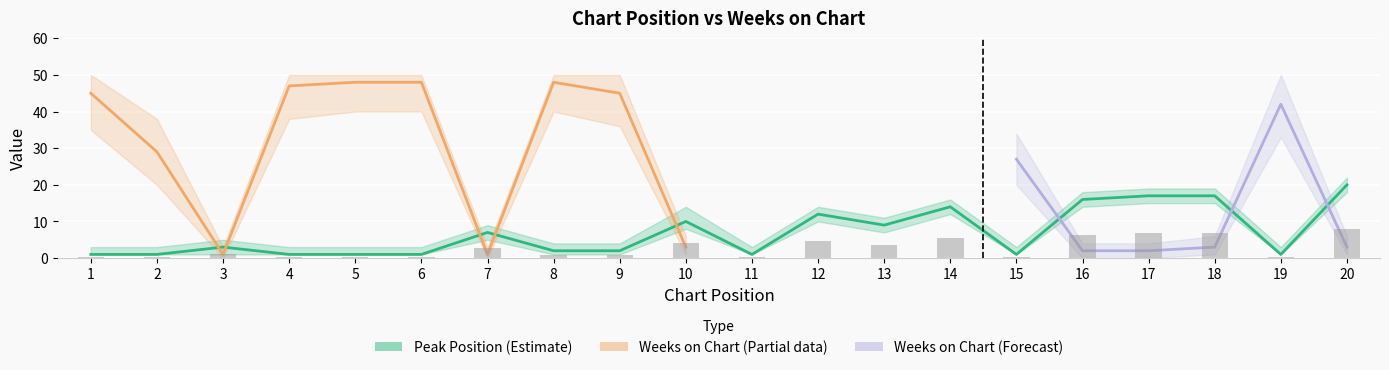

Reading right to left, transcribe all the data shown in this chart.

20=20	19=1	18=17	17=17	16=16	15=1	14=14	13=9	12=12	11=1	10=10	9=2	8=2	7=7	6=1	5=1	4=1	3=3	2=1	1=1